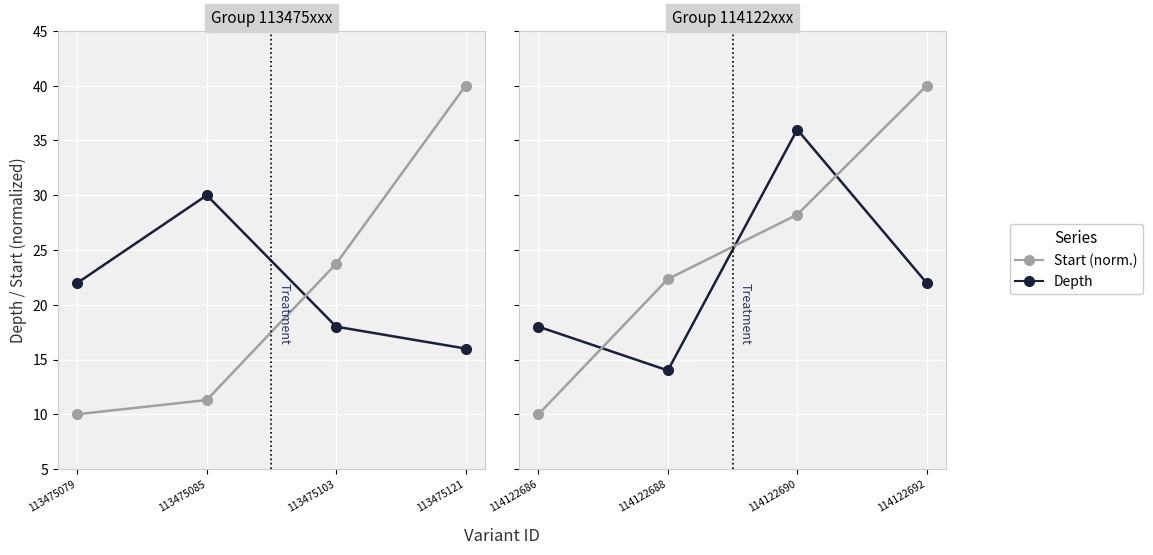

What is the value of the Start (norm.) point at the 1st from the left?

10.0